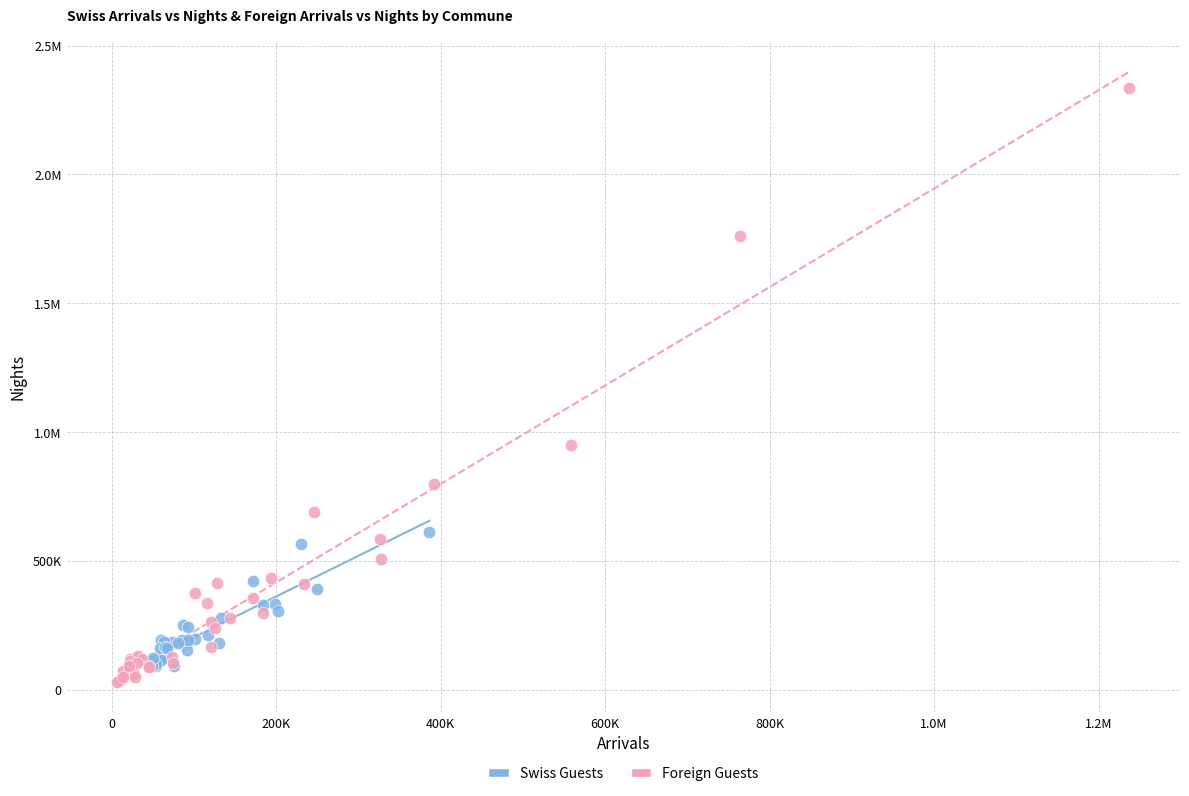

What are all the series names shown in the legend?

Swiss Guests, Foreign Guests